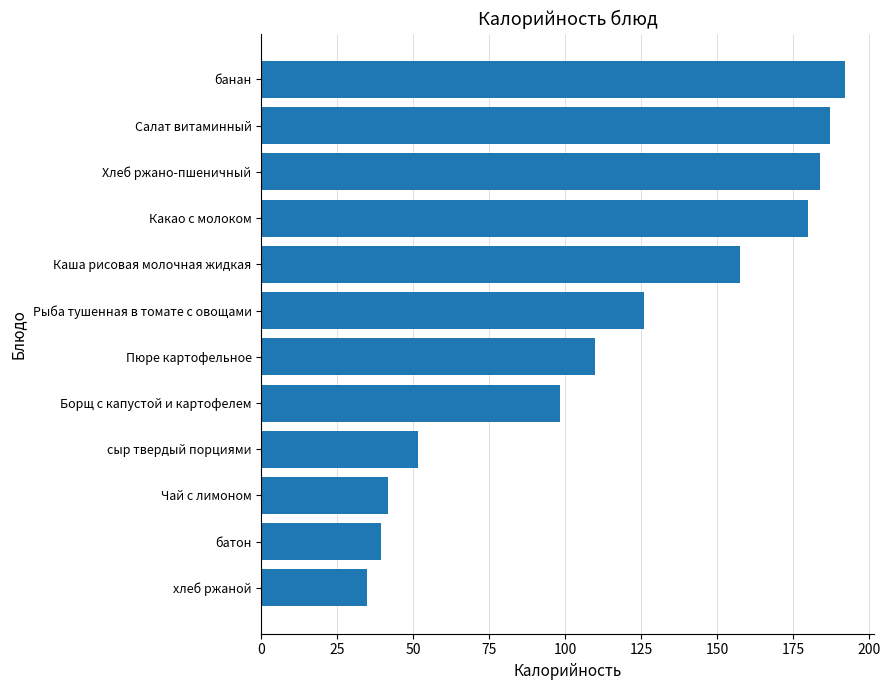

Is it true that the value at Какао с молоком is 180.0?

True